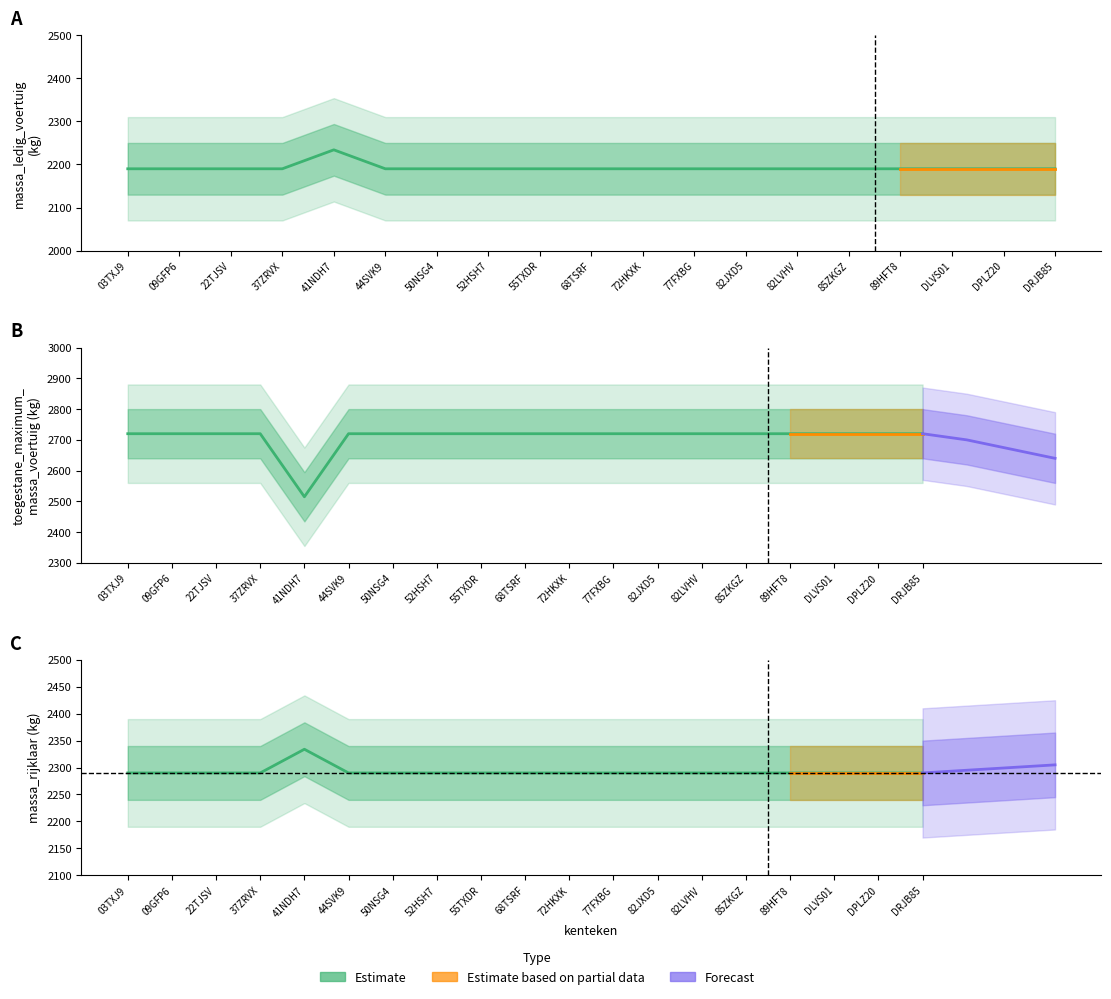

What position from the right is DLVS01?

3